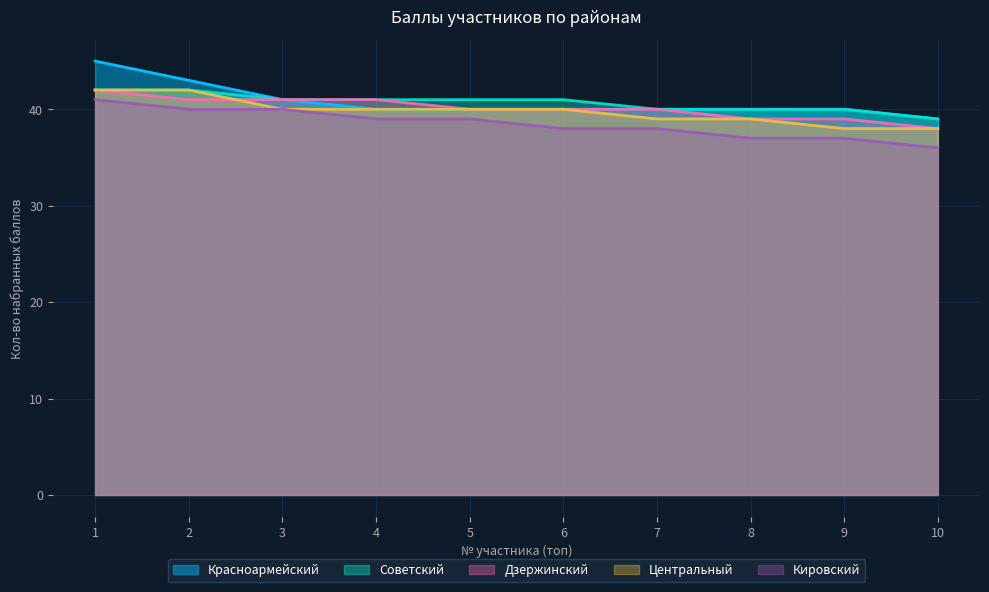

List the series in order of their peak value, lowest first.

Кировский, Советский, Дзержинский, Центральный, Красноармейский